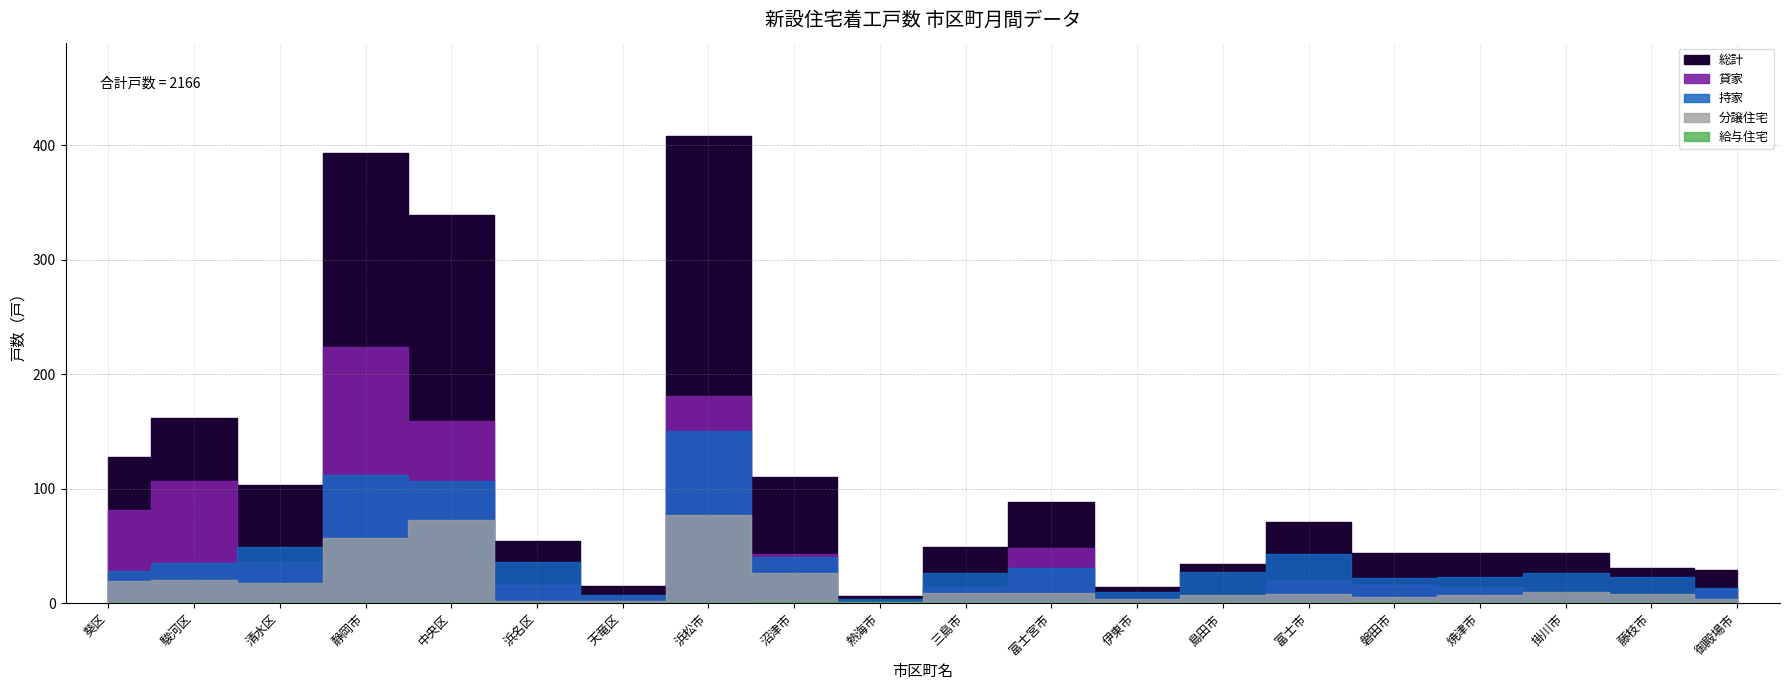

Between 伊東市 and 熱海市, which is larger?

伊東市